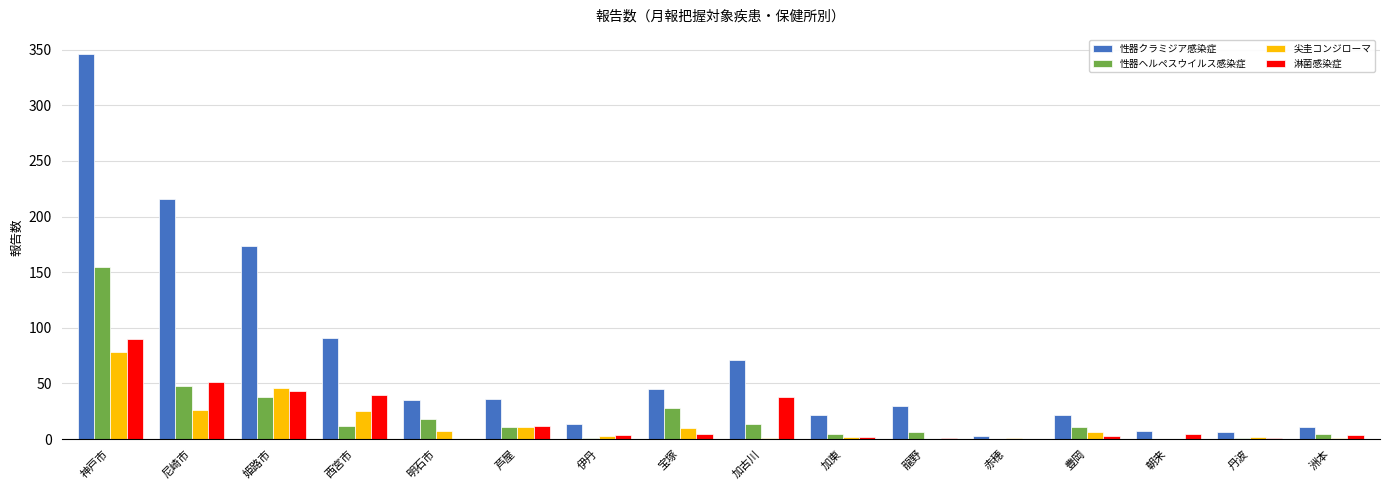

The value of 性器クラミジア感染症 at 明石市 is 35. True or false?

True